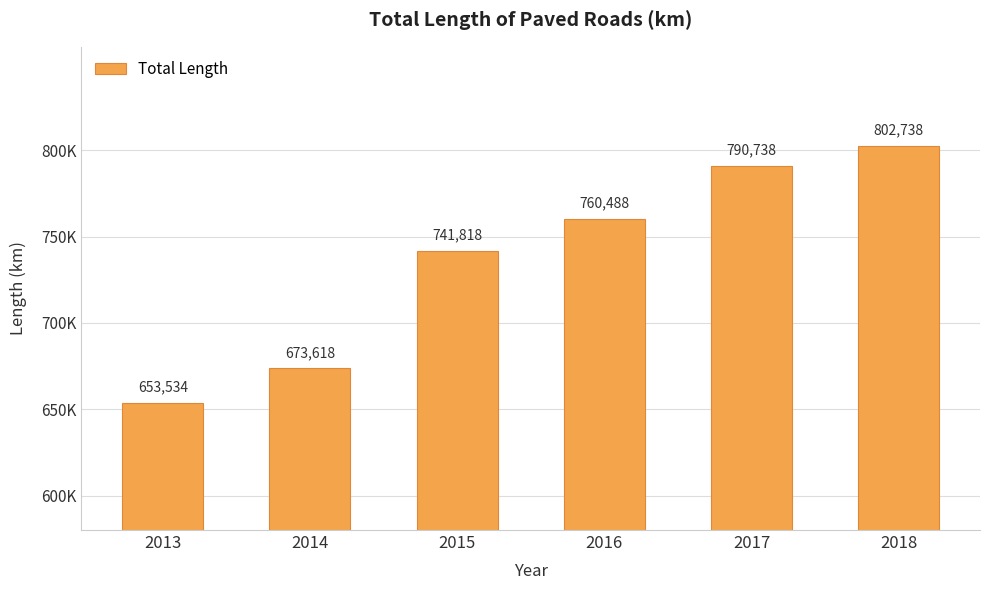

Does the chart contain any negative values?

No